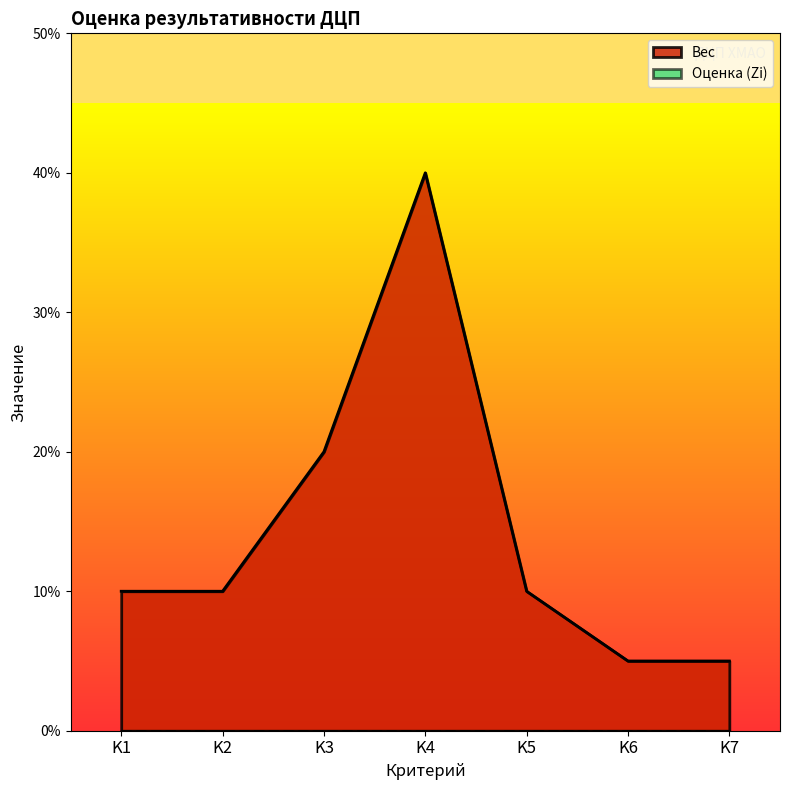

The chart shows a value of 0.4 at K4. True or false?

True